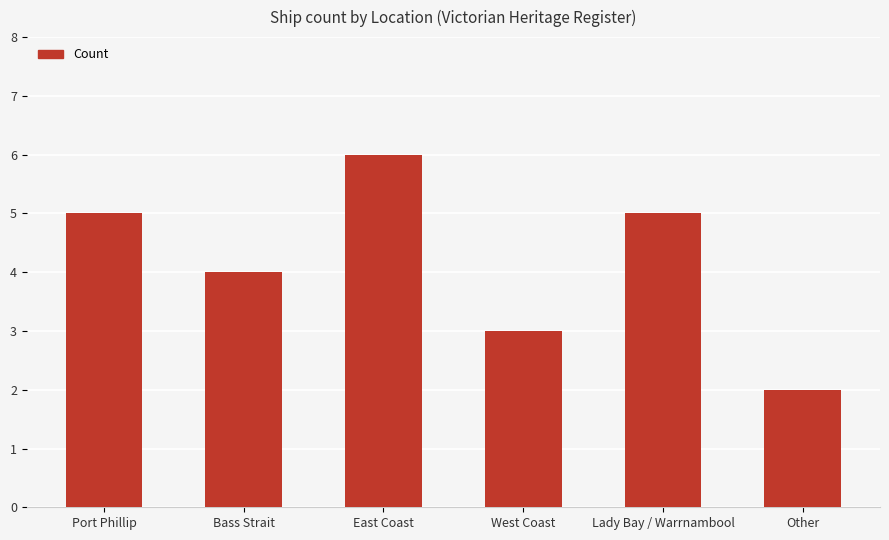

What is the difference between the maximum and minimum values?

4